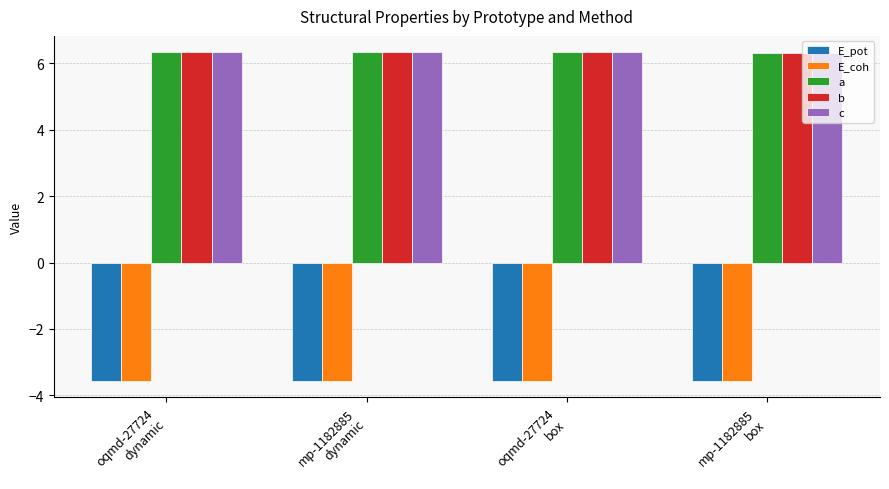

Count the a values in the range 6 to 7.

4